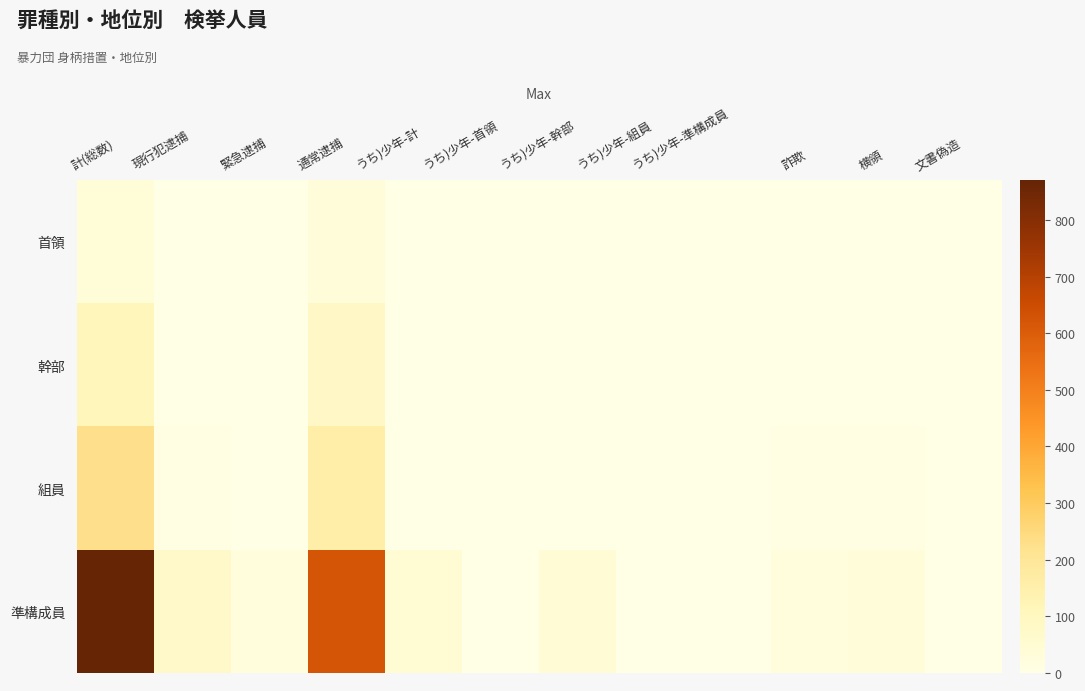

Which label corresponds to the smallest value in the chart?

現行犯逮捕